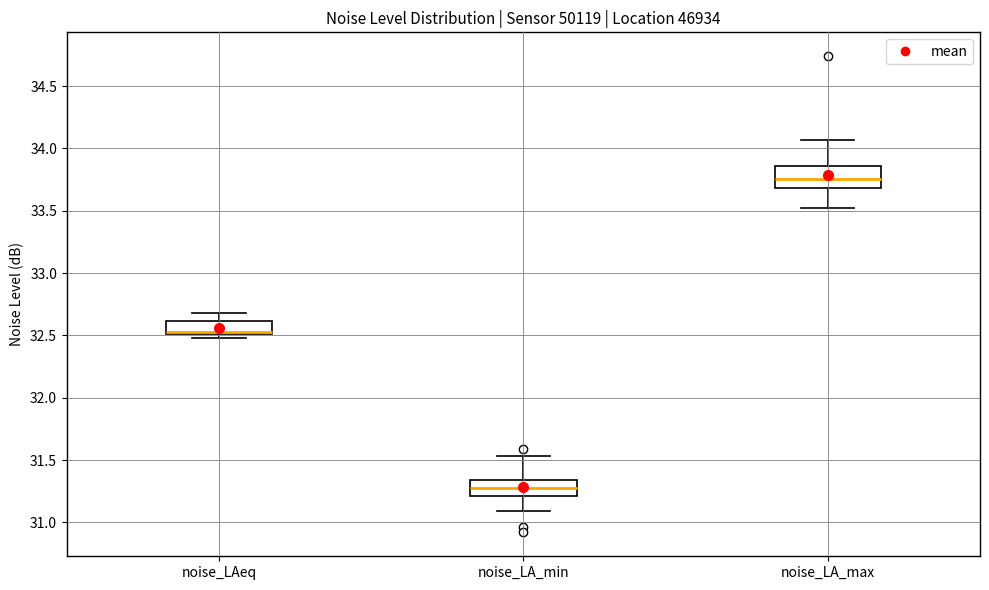

Where is the lower edge of the box for noise_LA_max on the y-axis? The values are not printed on the chart, so give them approximately, as read against the axis.

33.70